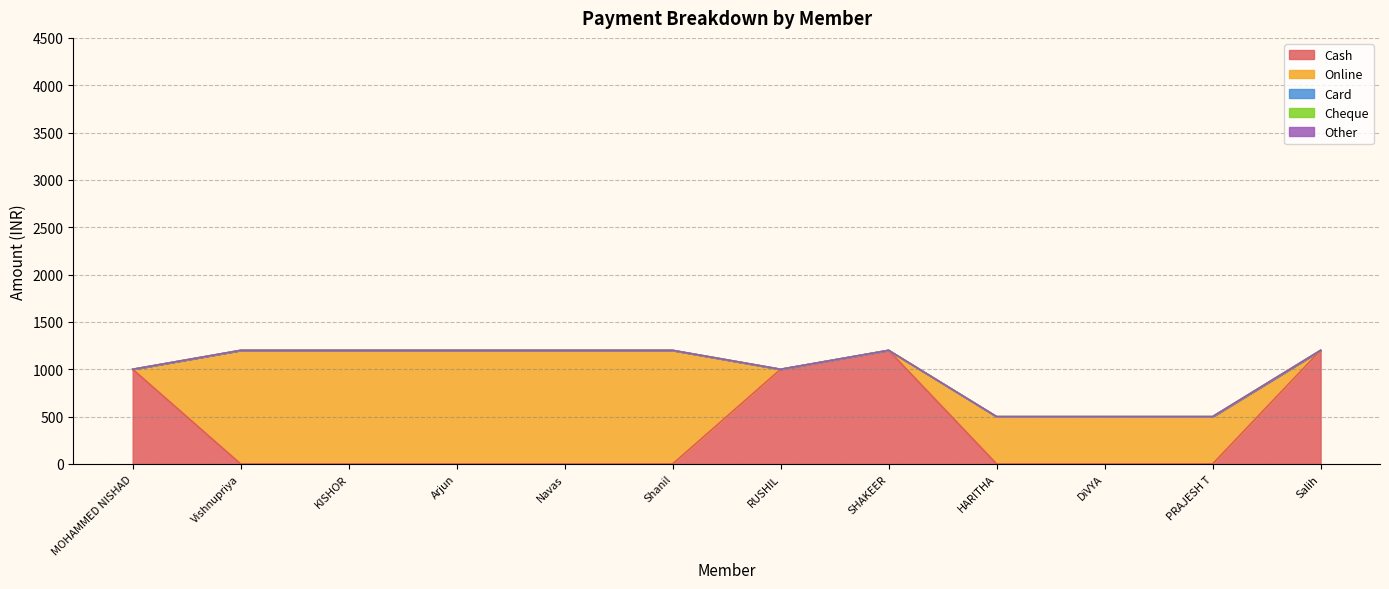

Rank the categories by Card value from lowest to highest.

MOHAMMED NISHAD, Vishnupriya, KISHOR, Arjun, Navas, Shanil, RUSHIL, SHAKEER, HARITHA, DiVYA, PRAJESH T, Salih